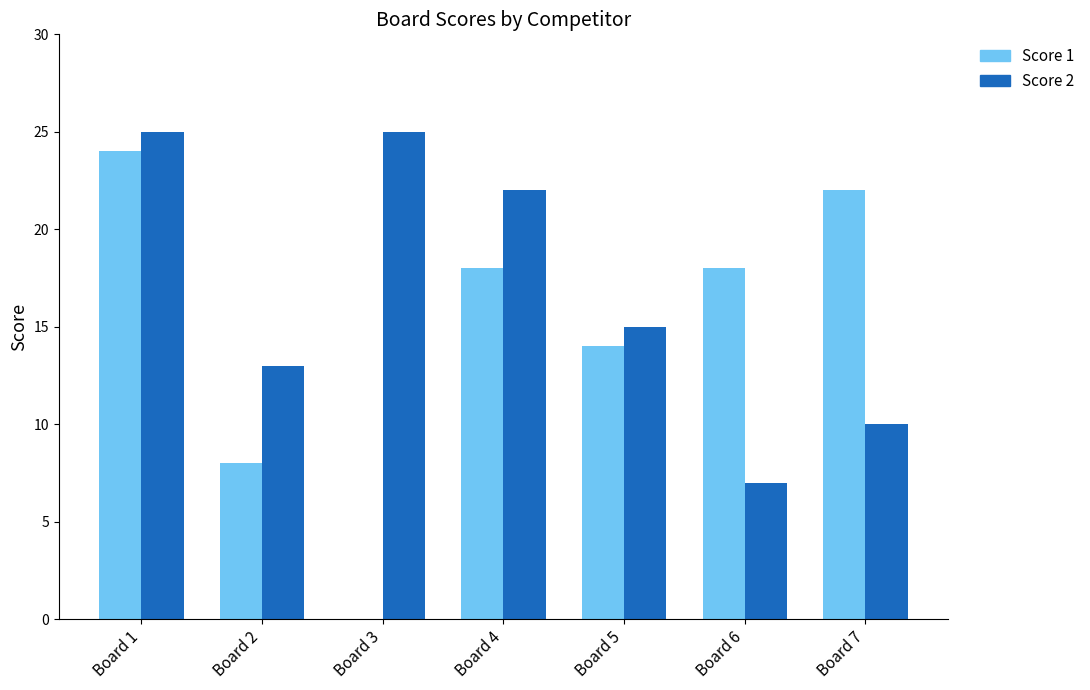

Reading left to right, transcribe all the data shown in this chart.

Score 1: Board 1=24	Board 2=8	Board 3=0	Board 4=18	Board 5=14	Board 6=18	Board 7=22
Score 2: Board 1=25	Board 2=13	Board 3=25	Board 4=22	Board 5=15	Board 6=7	Board 7=10